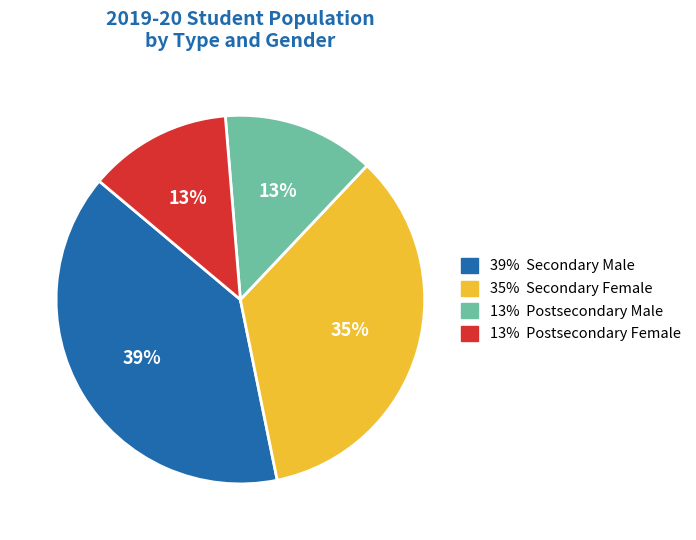

To the nearest percent, what is the average slice percentage?

25%